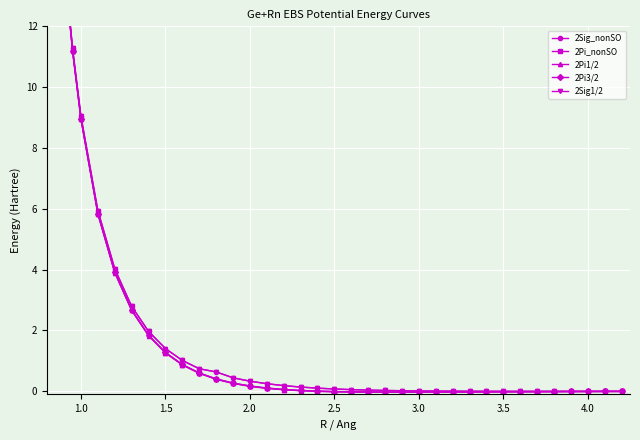

True or false: 2Sig1/2 and 2Pi3/2 cross at least once.

False